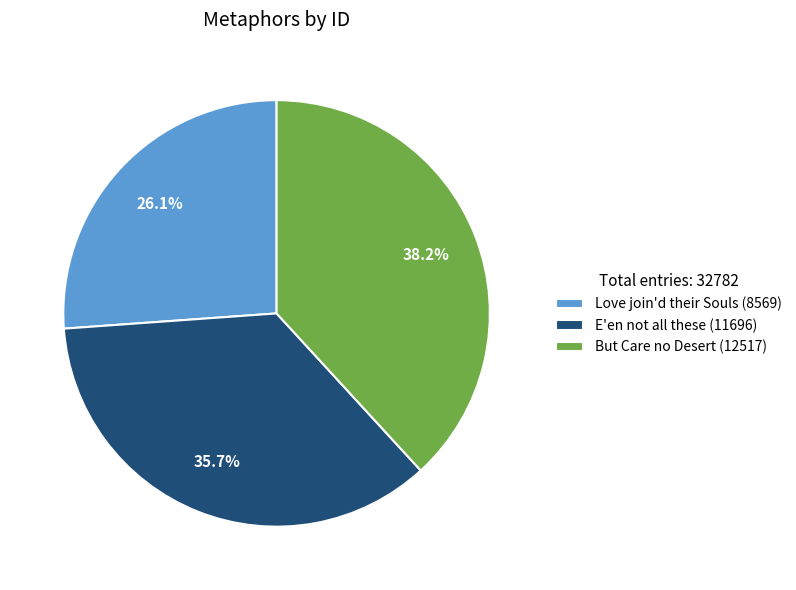

How many segments does this pie chart have?

3